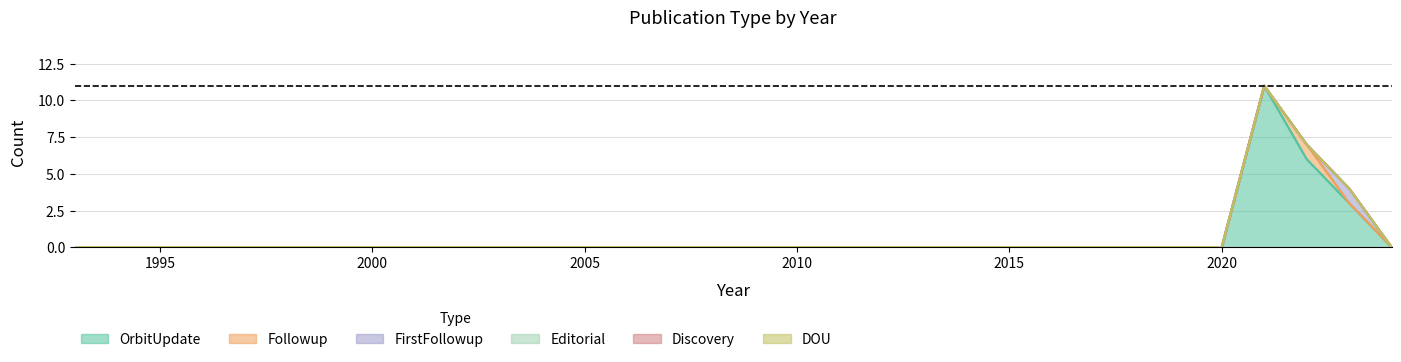

Reading right to left, list all the values displayed in this chart.

OrbitUpdate: 2024=0	2023=3	2022=6	2021=11	2020=0	2019=0	2018=0	2017=0	2016=0	2015=0	2014=0	2013=0	2012=0	2011=0	2010=0	2009=0	2008=0	2007=0	2006=0	2005=0	2004=0	2003=0	2002=0	2001=0	2000=0	1999=0	1998=0	1997=0	1996=0	1995=0	1994=0	1993=0
Followup: 2024=0	2023=0	2022=1	2021=0	2020=0	2019=0	2018=0	2017=0	2016=0	2015=0	2014=0	2013=0	2012=0	2011=0	2010=0	2009=0	2008=0	2007=0	2006=0	2005=0	2004=0	2003=0	2002=0	2001=0	2000=0	1999=0	1998=0	1997=0	1996=0	1995=0	1994=0	1993=0
FirstFollowup: 2024=0	2023=1	2022=0	2021=0	2020=0	2019=0	2018=0	2017=0	2016=0	2015=0	2014=0	2013=0	2012=0	2011=0	2010=0	2009=0	2008=0	2007=0	2006=0	2005=0	2004=0	2003=0	2002=0	2001=0	2000=0	1999=0	1998=0	1997=0	1996=0	1995=0	1994=0	1993=0
Editorial: 2024=0	2023=0	2022=0	2021=0	2020=0	2019=0	2018=0	2017=0	2016=0	2015=0	2014=0	2013=0	2012=0	2011=0	2010=0	2009=0	2008=0	2007=0	2006=0	2005=0	2004=0	2003=0	2002=0	2001=0	2000=0	1999=0	1998=0	1997=0	1996=0	1995=0	1994=0	1993=0
Discovery: 2024=0	2023=0	2022=0	2021=0	2020=0	2019=0	2018=0	2017=0	2016=0	2015=0	2014=0	2013=0	2012=0	2011=0	2010=0	2009=0	2008=0	2007=0	2006=0	2005=0	2004=0	2003=0	2002=0	2001=0	2000=0	1999=0	1998=0	1997=0	1996=0	1995=0	1994=0	1993=0
DOU: 2024=0	2023=0	2022=0	2021=0	2020=0	2019=0	2018=0	2017=0	2016=0	2015=0	2014=0	2013=0	2012=0	2011=0	2010=0	2009=0	2008=0	2007=0	2006=0	2005=0	2004=0	2003=0	2002=0	2001=0	2000=0	1999=0	1998=0	1997=0	1996=0	1995=0	1994=0	1993=0